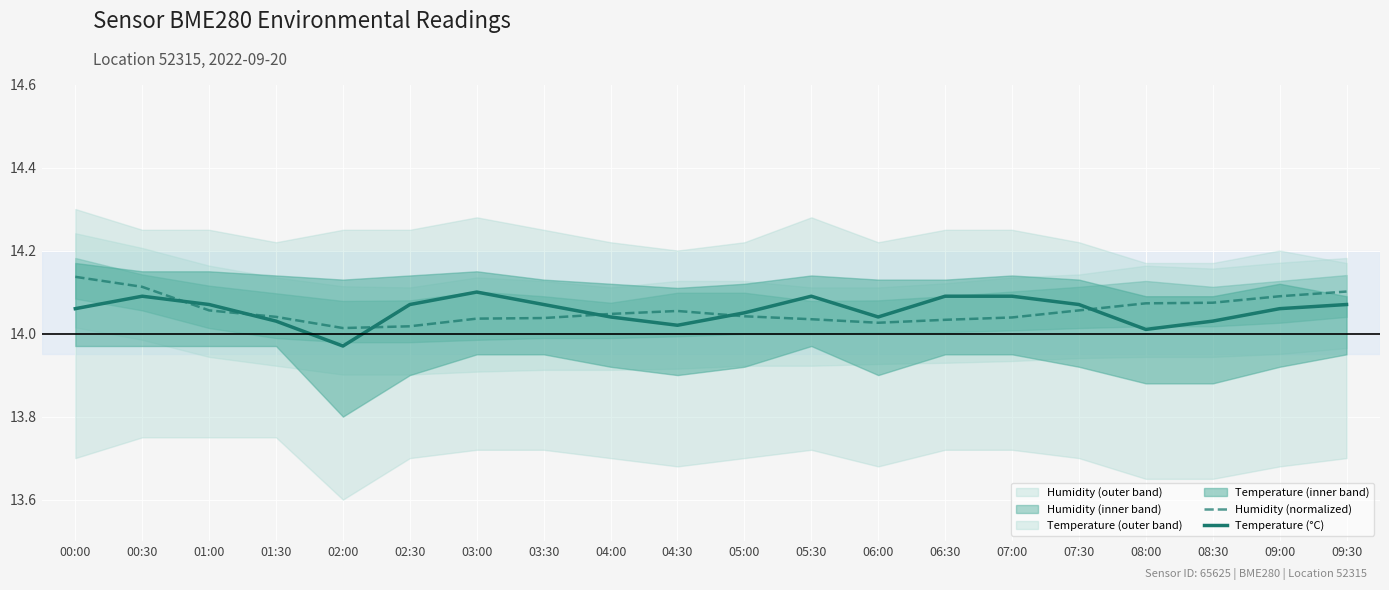

Reading left to right, list all the values displayed in this chart.

Humidity (normalized): 00:00=14.1	00:30=14.1	01:00=14.1	01:30=14.0	02:00=14.0	02:30=14.0	03:00=14.0	03:30=14.0	04:00=14.0	04:30=14.1	05:00=14.0	05:30=14.0	06:00=14.0	06:30=14.0	07:00=14.0	07:30=14.1	08:00=14.1	08:30=14.1	09:00=14.1	09:30=14.1
Temperature (°C): 00:00=14.1	00:30=14.1	01:00=14.1	01:30=14.0	02:00=14.0	02:30=14.1	03:00=14.1	03:30=14.1	04:00=14.0	04:30=14.0	05:00=14.1	05:30=14.1	06:00=14.0	06:30=14.1	07:00=14.1	07:30=14.1	08:00=14.0	08:30=14.0	09:00=14.1	09:30=14.1